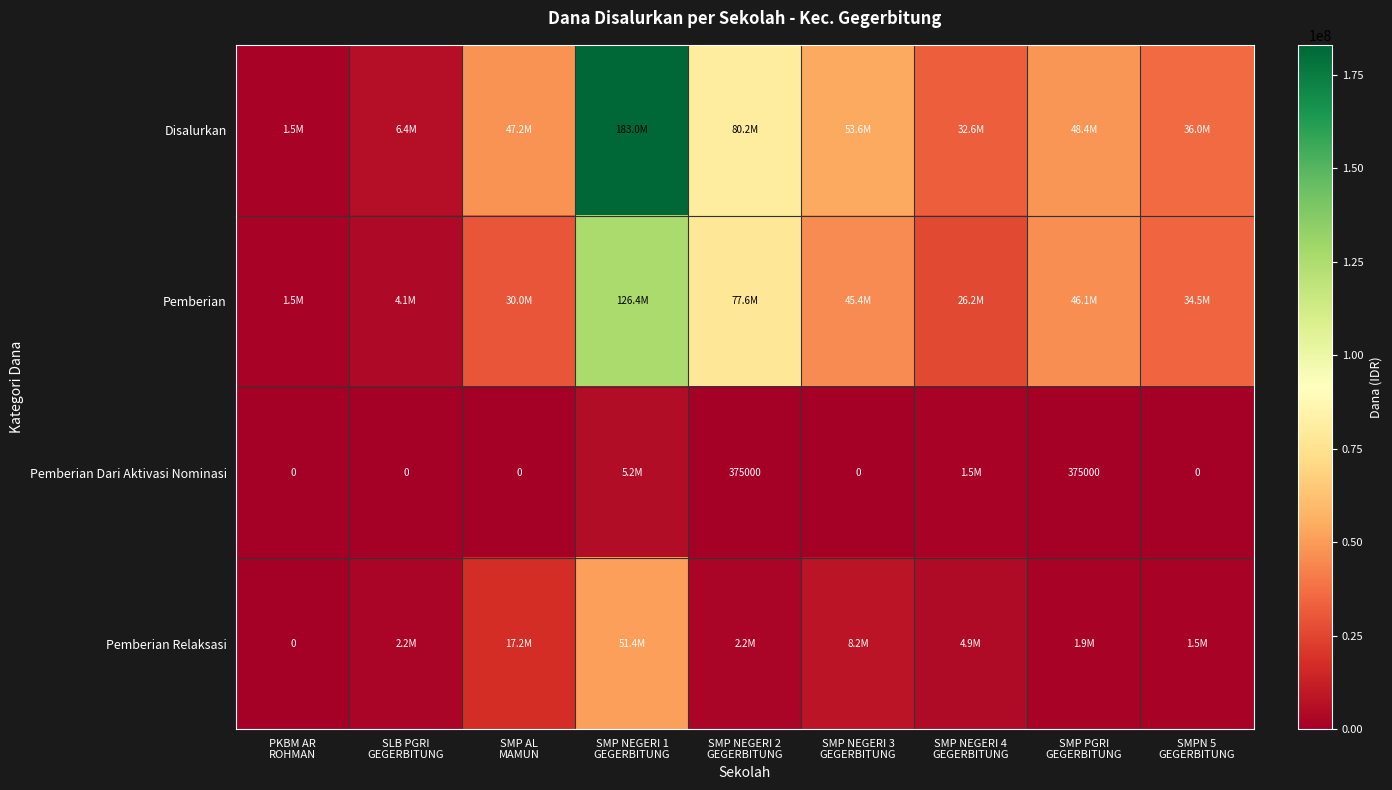

Which label corresponds to the largest value in the chart?

SMP NEGERI 1
GEGERBITUNG